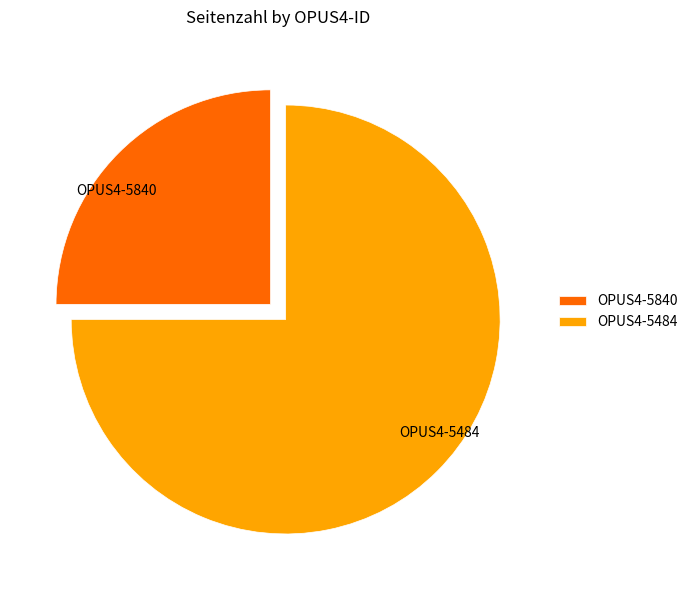

The OPUS4-5840 slice represents 25% of the pie. True or false?

True